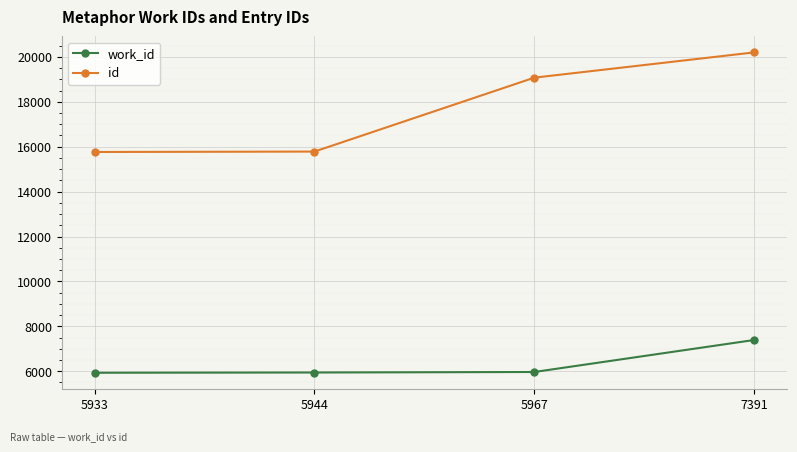

What is the maximum value for id?

20198